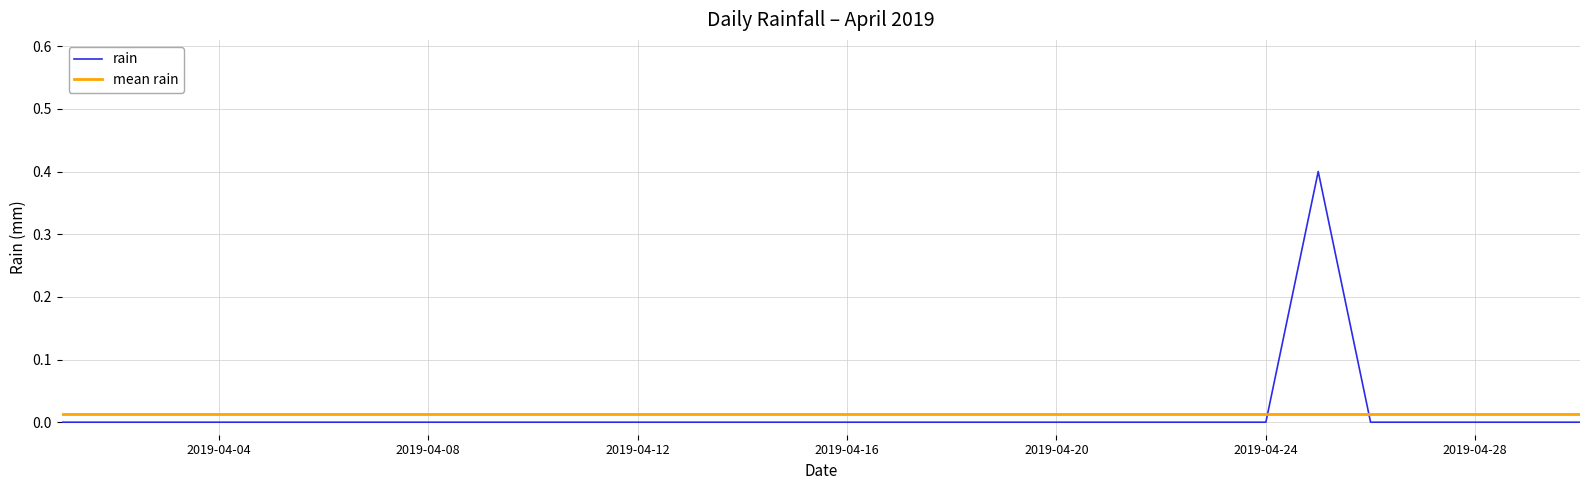

How many interior local peaks (higher than both neighbors) does the data have?

1